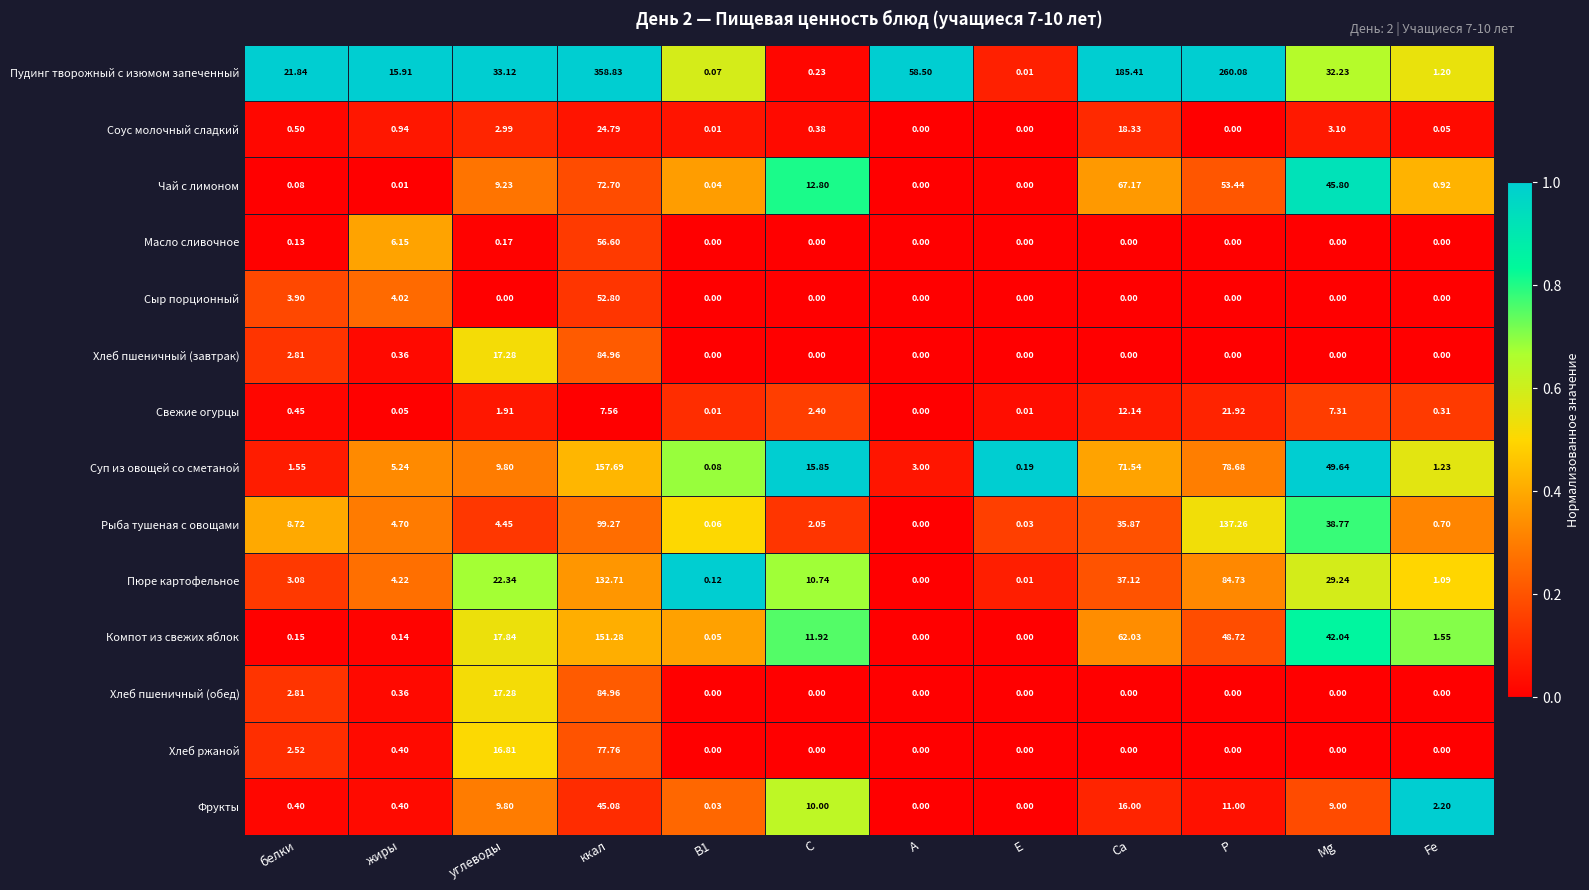

Is the value of Сыр порционный at жиры greater than the value of Хлеб пшеничный (обед) at С?

Yes